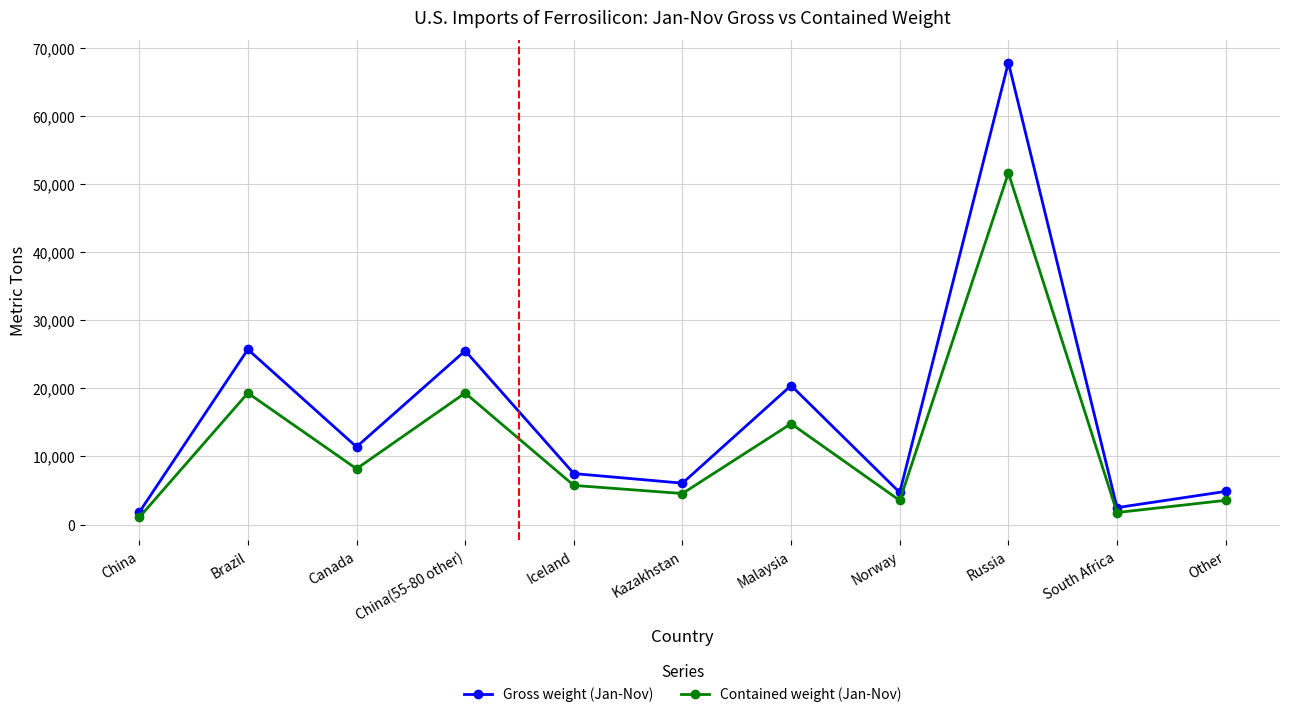

At which category is the sum across all series the highest?

Russia